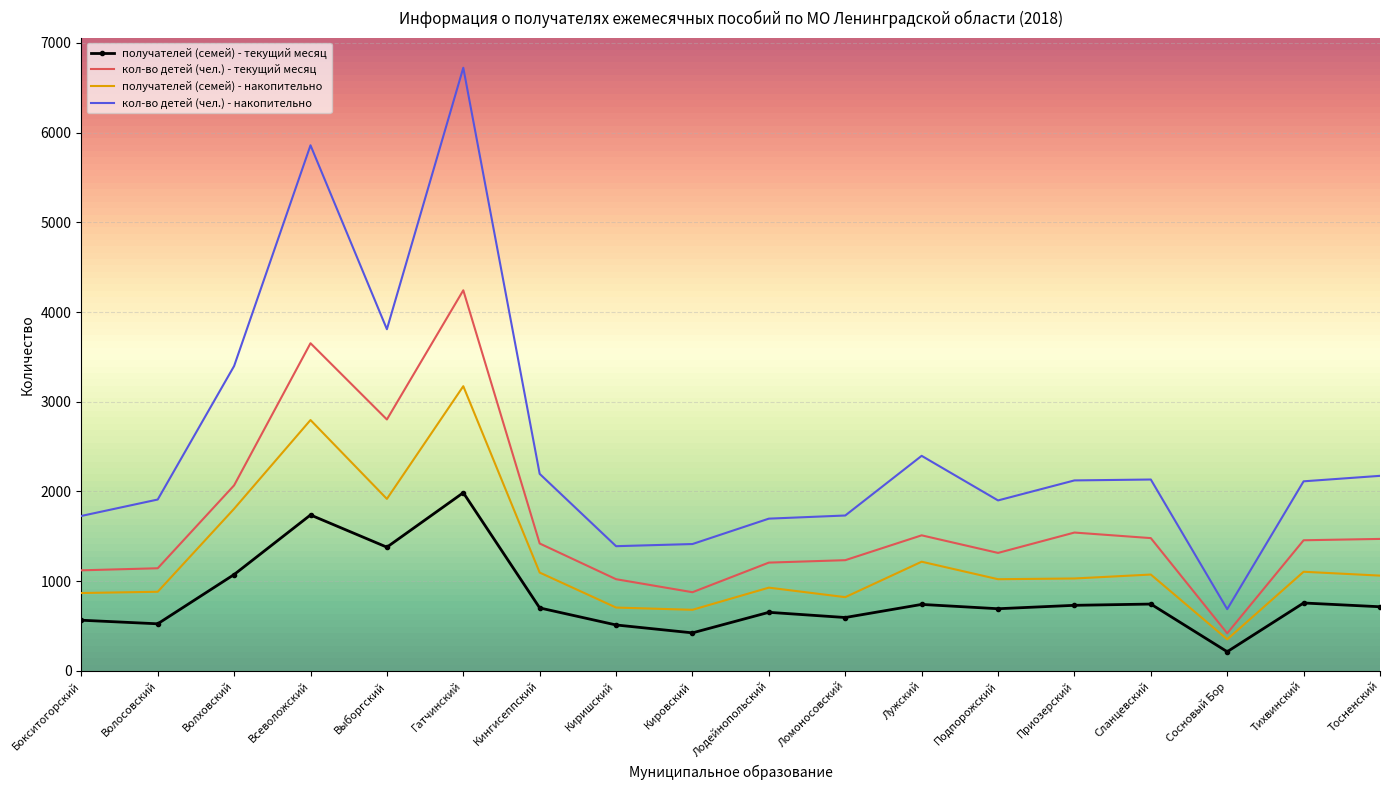

True or false: получателей (семей) - текущий месяц and кол-во детей (чел.) - накопительно cross at least once.

False